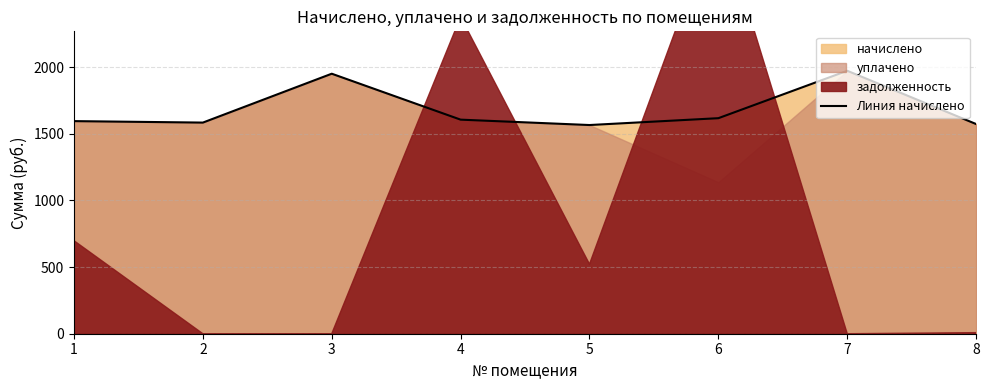

The value of Линия начислено at 3 is 1950.3. True or false?

True